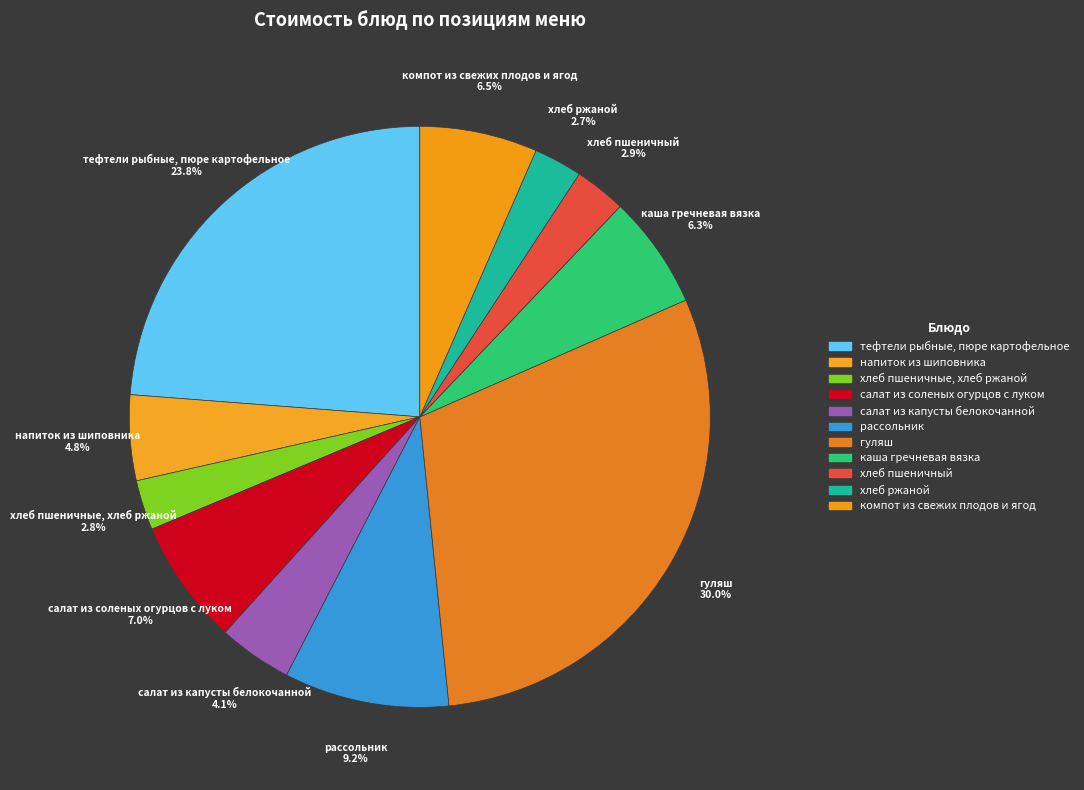

True or false: хлеб пшеничные, хлеб ржаной accounts for 3% of the total.

True